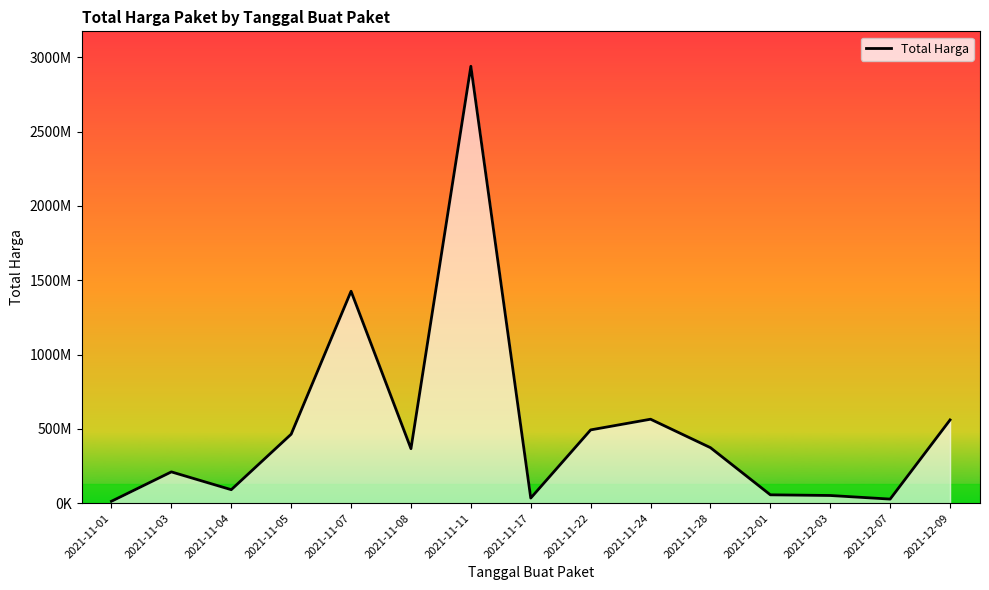

What is the minimum value shown in the chart?

12787500